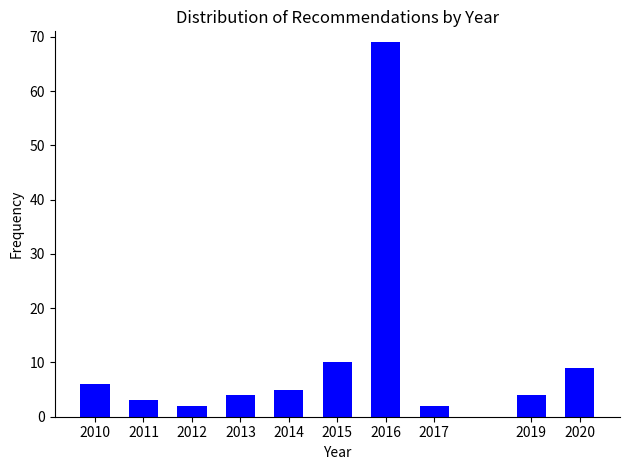

Reading left to right, extract all data points from this chart.

6	3	2	4	5	10	69	2	4	9